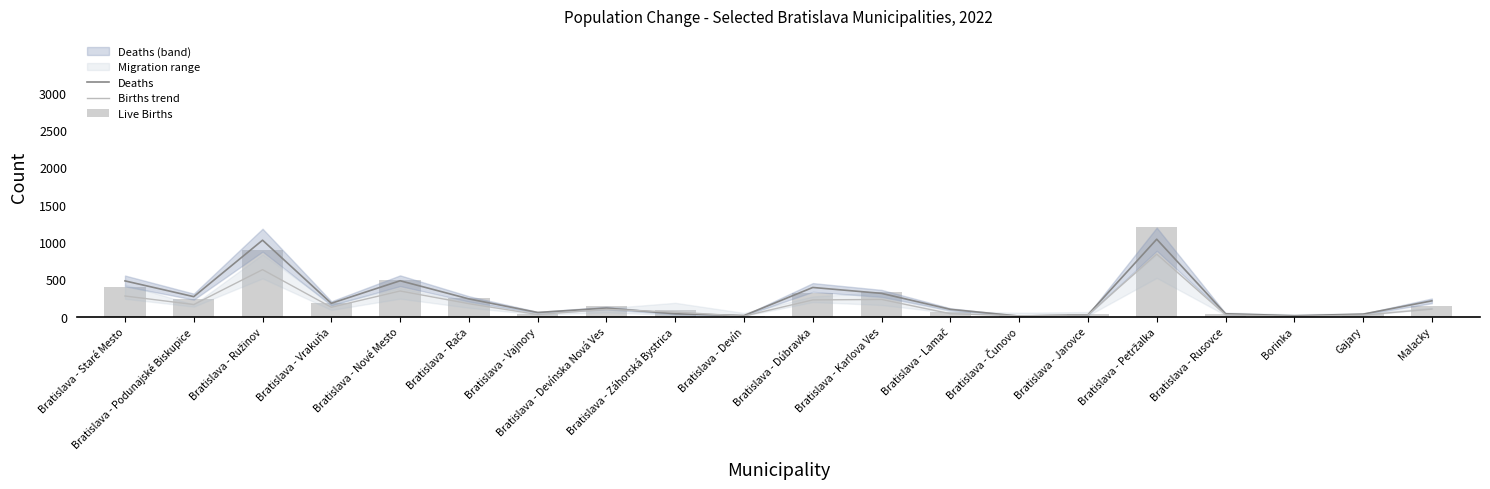

At which label does Births trend first exceed 100?

Bratislava - Staré Mesto